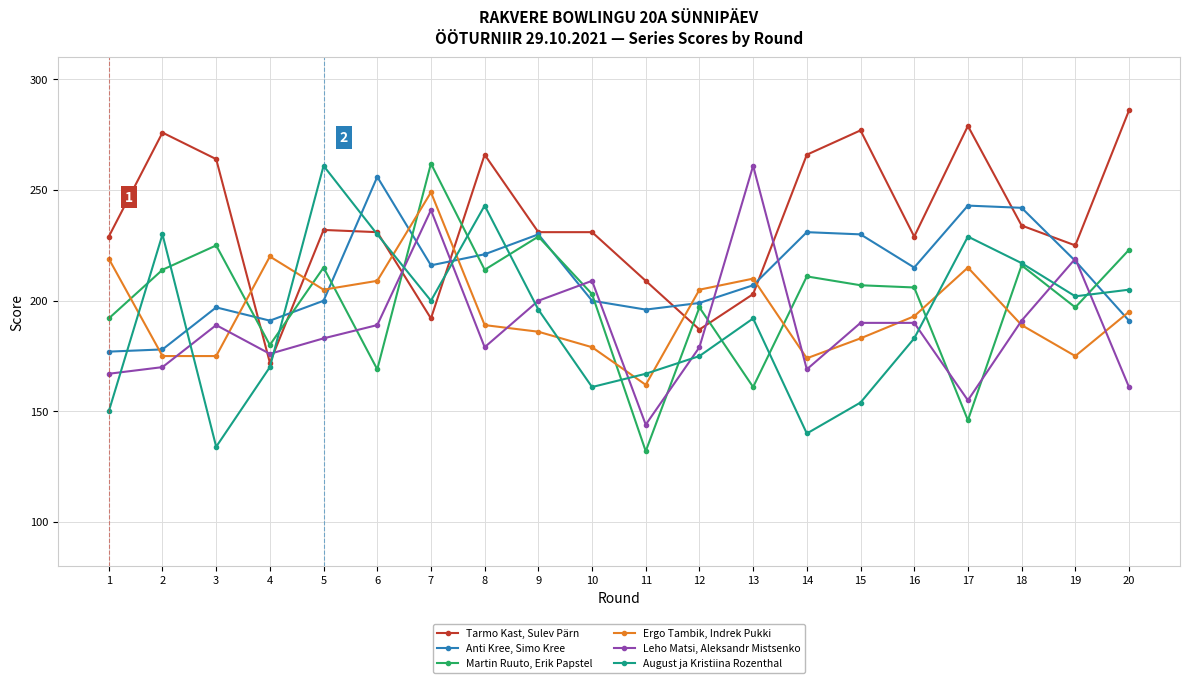

Which series has the largest total across all categories?

Tarmo Kast, Sulev Pärn